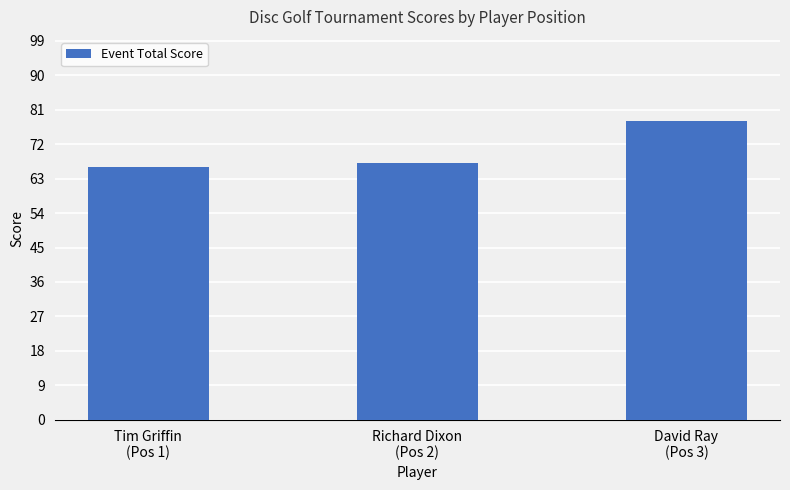

Rank the categories by value from highest to lowest.

David Ray
(Pos 3), Richard Dixon
(Pos 2), Tim Griffin
(Pos 1)